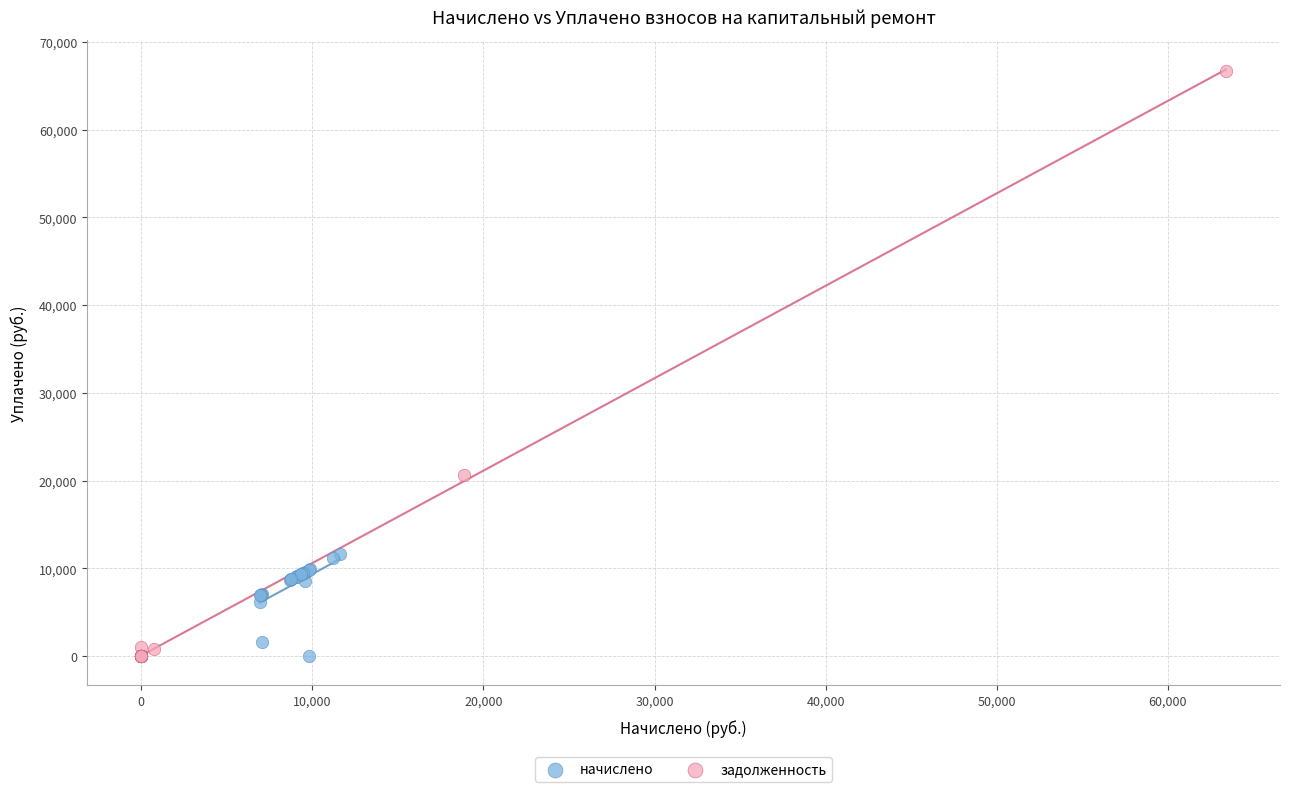

Which series contains the highest Y value?

задолженность